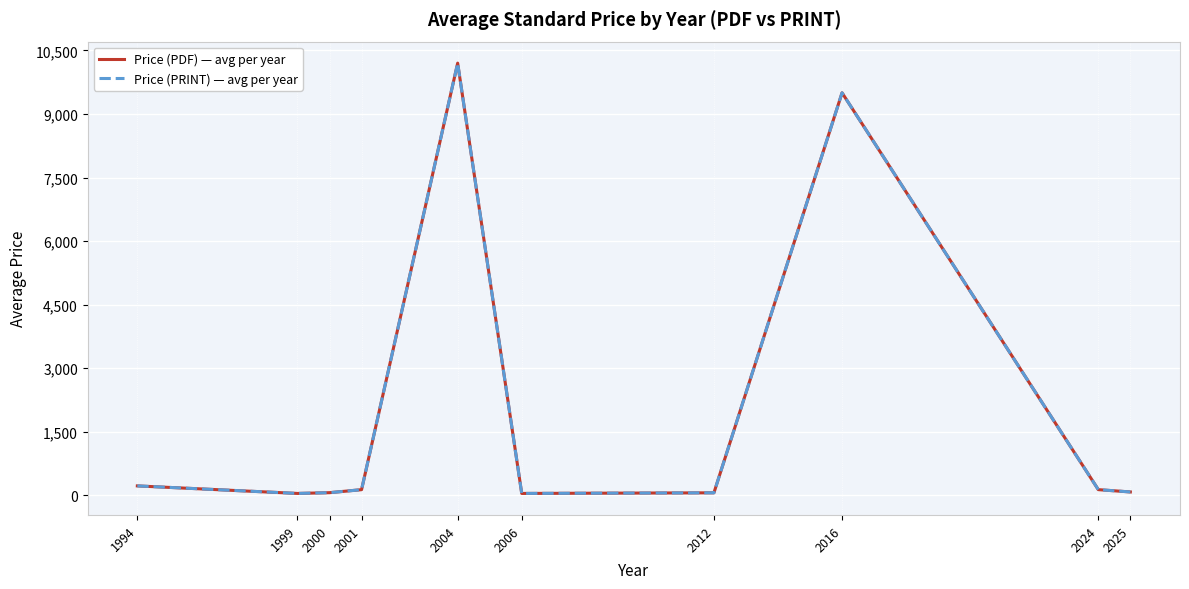

What is the greatest value displayed?

10200.0